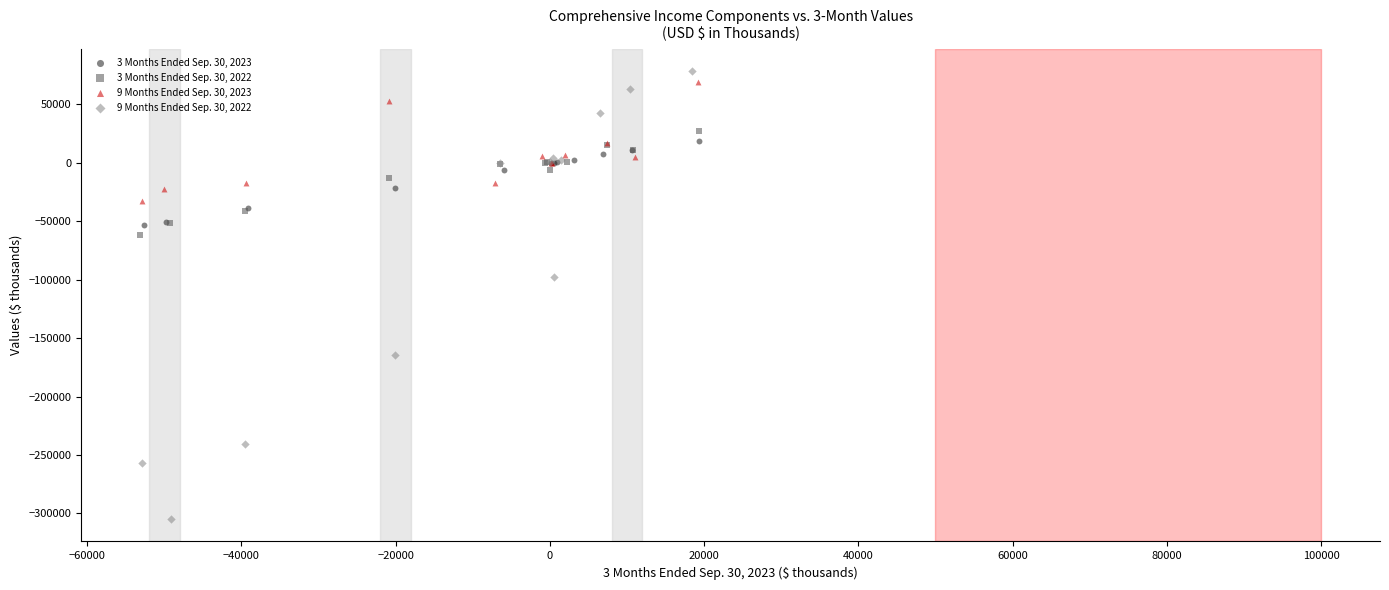

Which series contains the highest Y value?

9 Months Ended Sep. 30, 2022